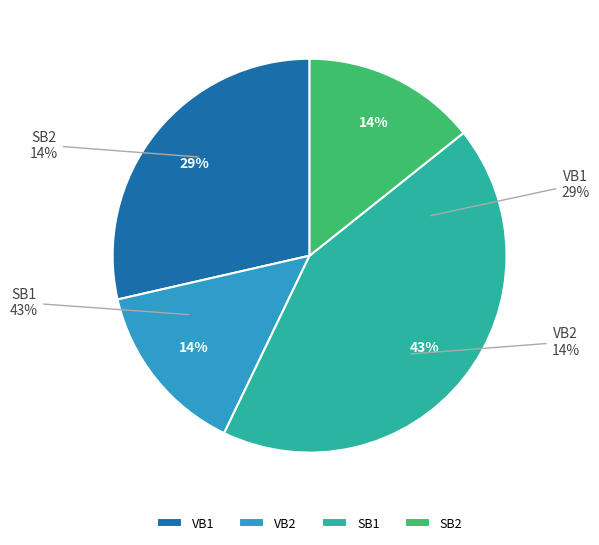

Which category has the biggest portion of the pie?

VB2